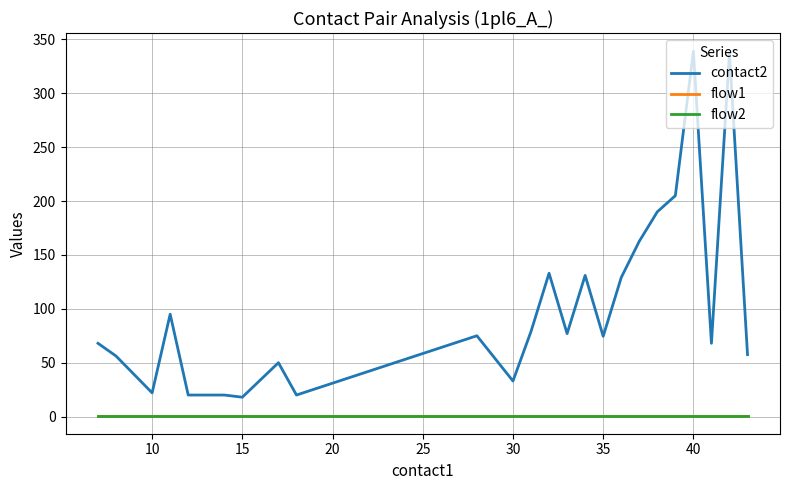

Does the chart display data point markers on the line(s)?

No